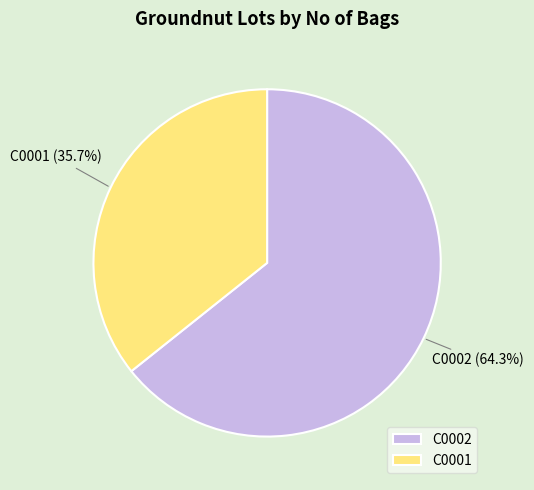

Is C0001 the majority of the pie?

No